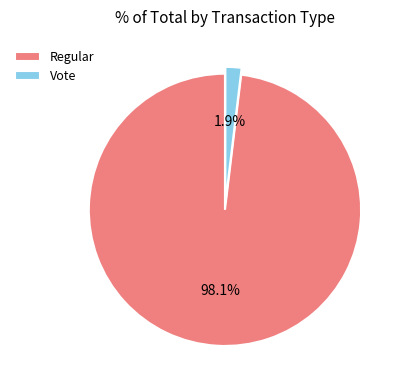

To the nearest percent, what is the combined percentage of Vote and Regular?

100%